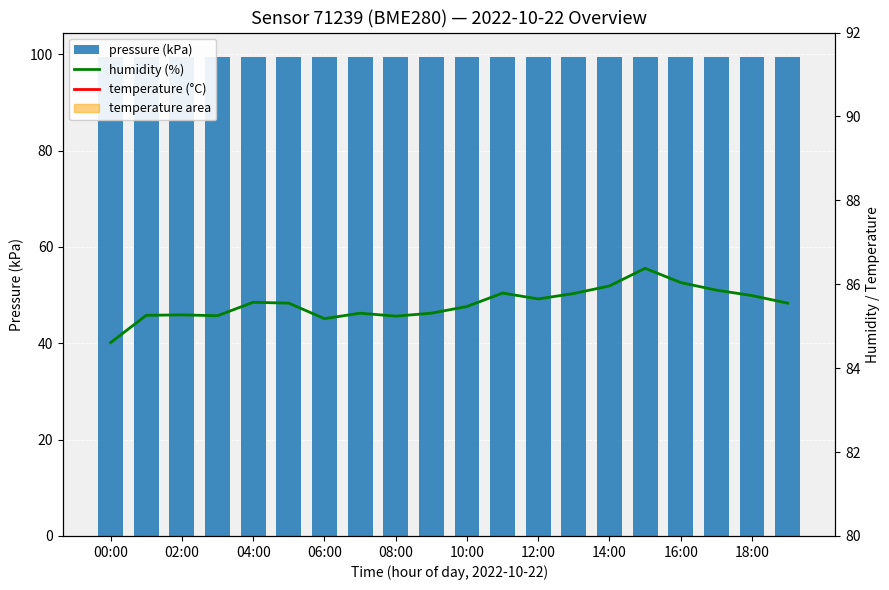

True or false: temperature (°C) has a value of 26.7 at 12:00.

False